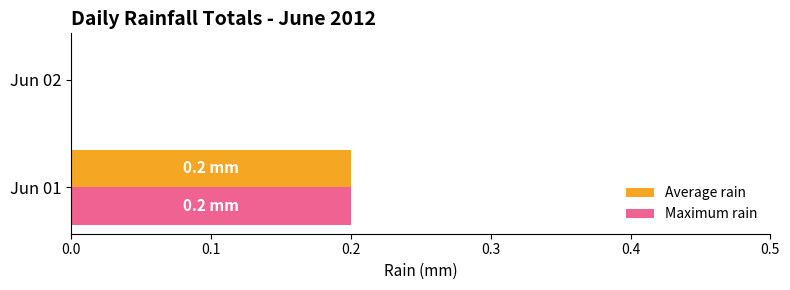

At which category is the sum across all series the highest?

Jun 01